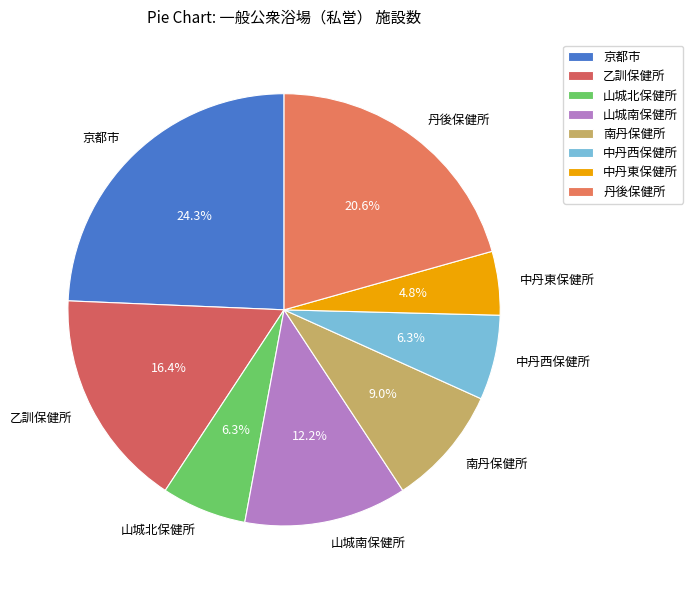

What is the largest slice in the pie chart?

京都市